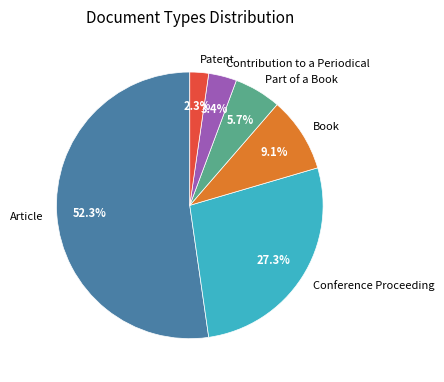

How many segments does this pie chart have?

6